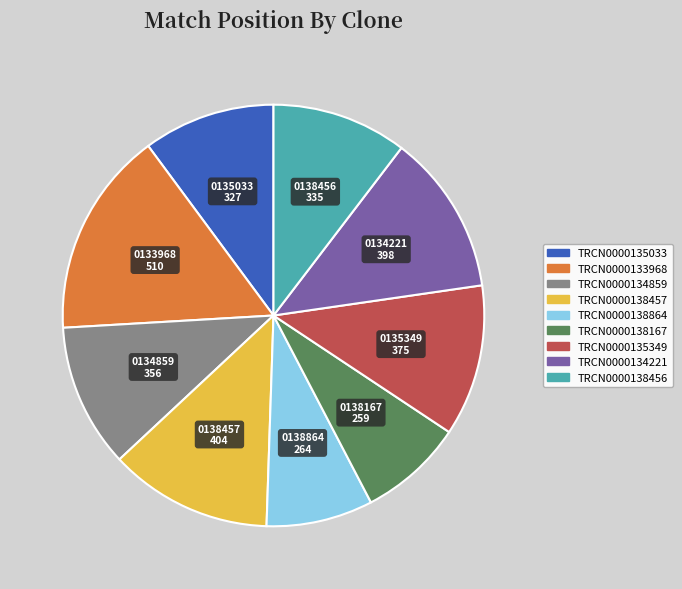

Is the sum of TRCN0000138456 and TRCN0000134221 greater than half?

No